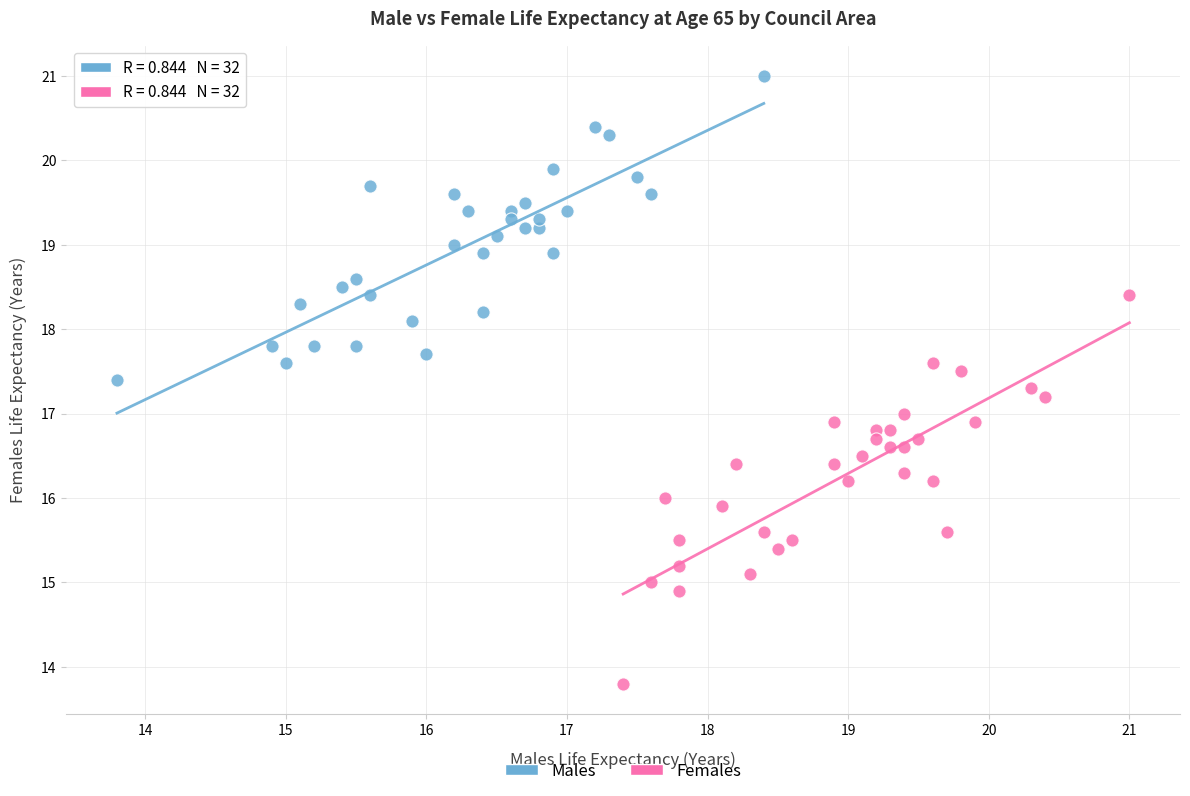

Which series has the largest Y range (max minus min)?

Females